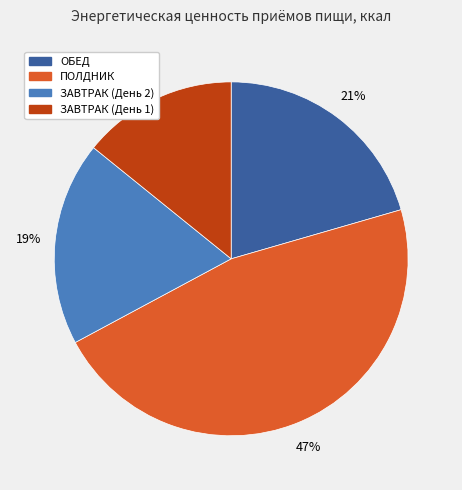

Which category has the biggest portion of the pie?

ПОЛДНИК